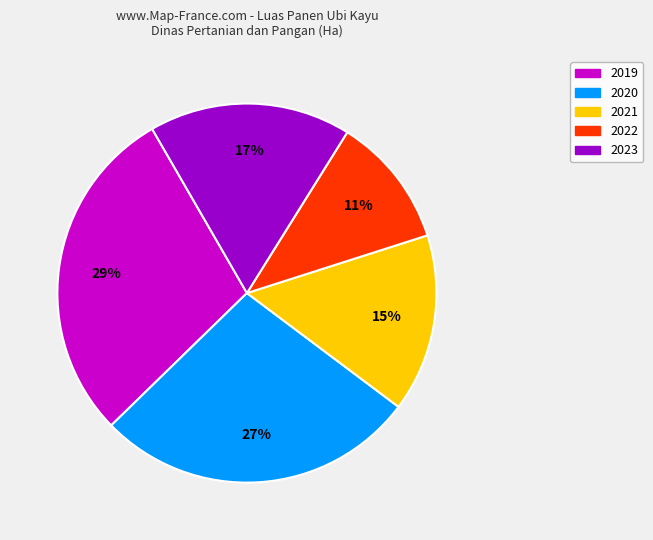

Rank the categories by value from highest to lowest.

2019, 2020, 2023, 2021, 2022